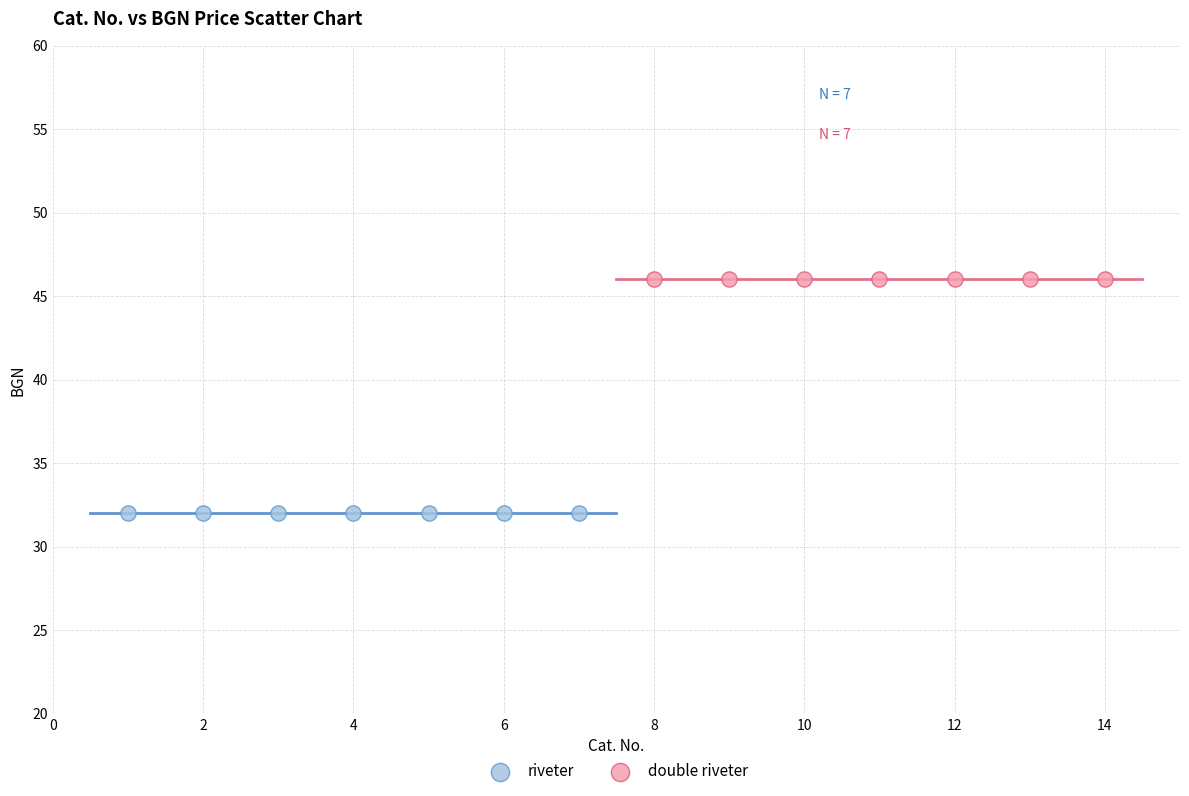

Which series reaches the minimum Y coordinate?

riveter